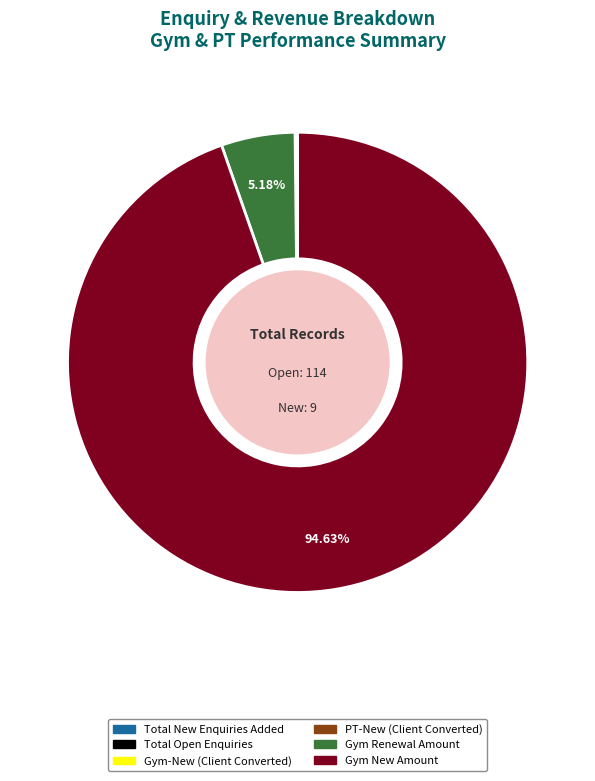

Which category has the biggest portion of the pie?

Gym New Amount